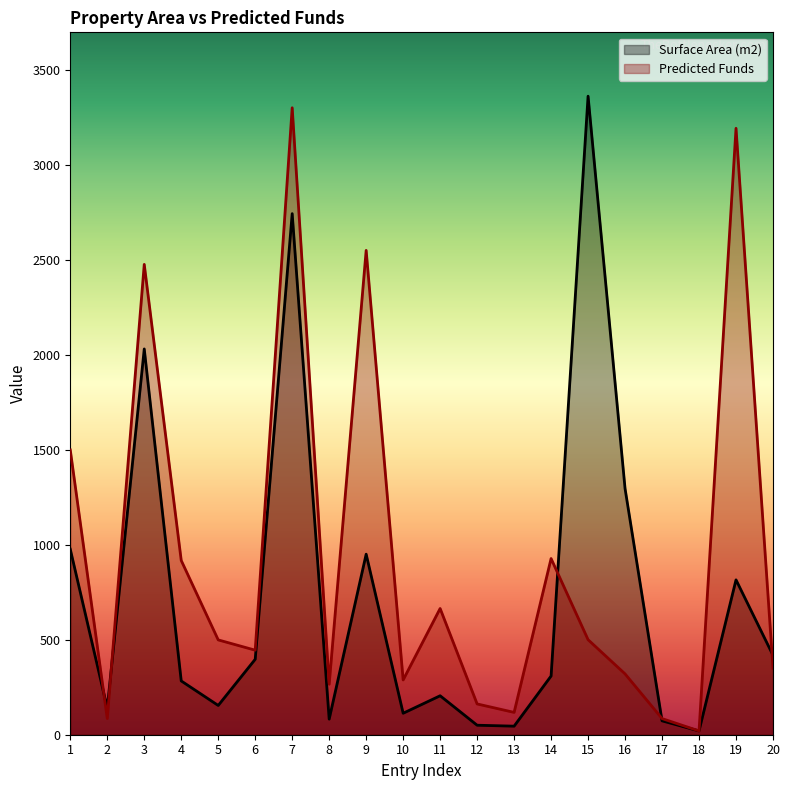

What is the average value of the Predicted Funds series?

932.9